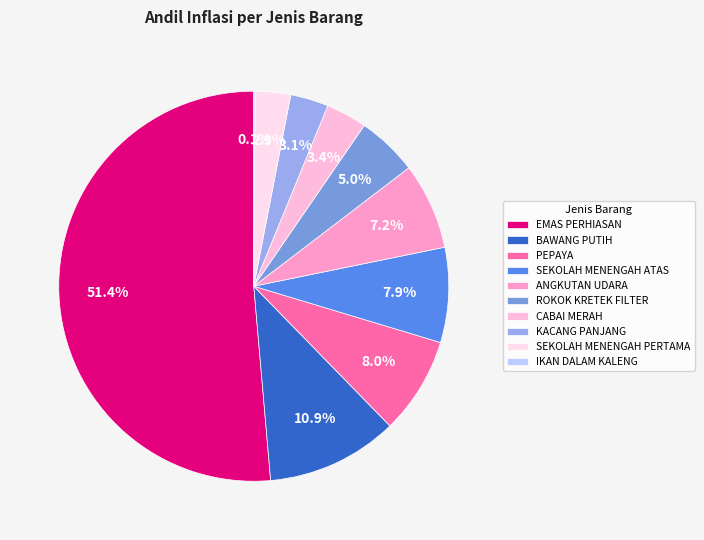

Does any single category account for the majority?

Yes